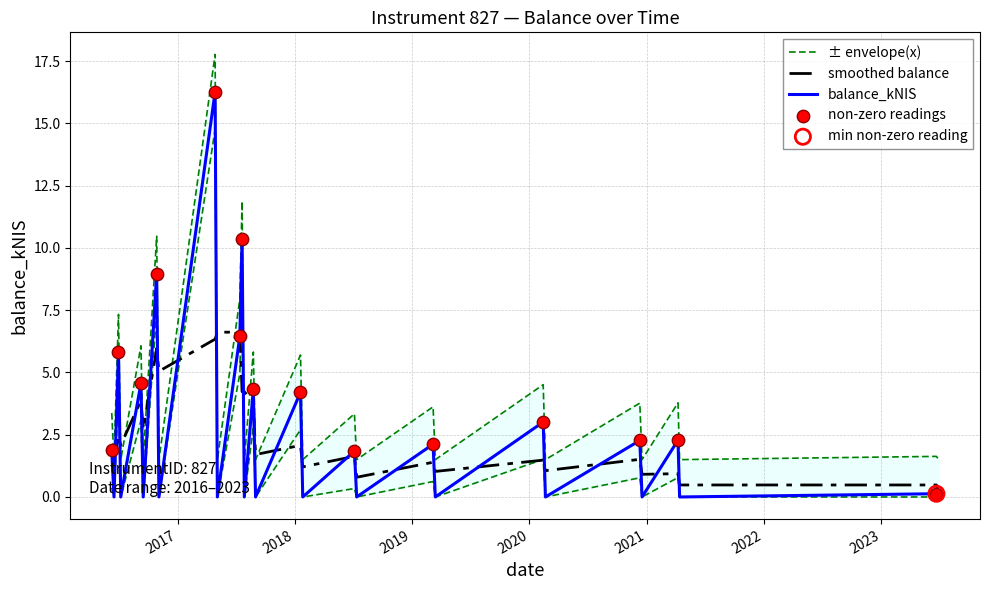

What is the change in value from 2017-04-27 to 2019-03-07?

-14.1